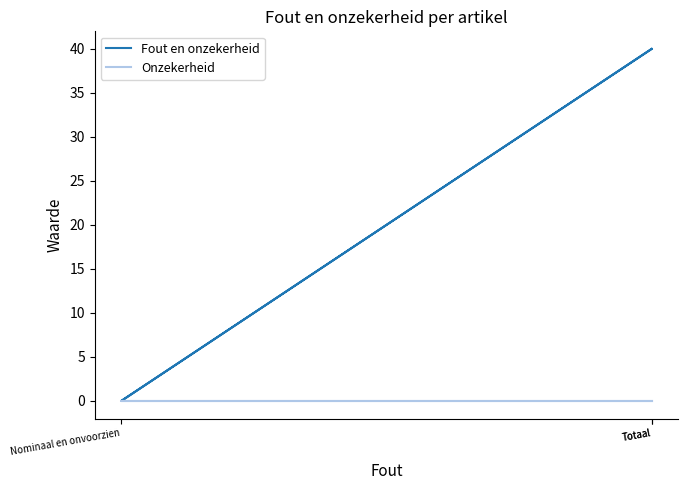

Which series has the widest spread of values?

Fout en onzekerheid